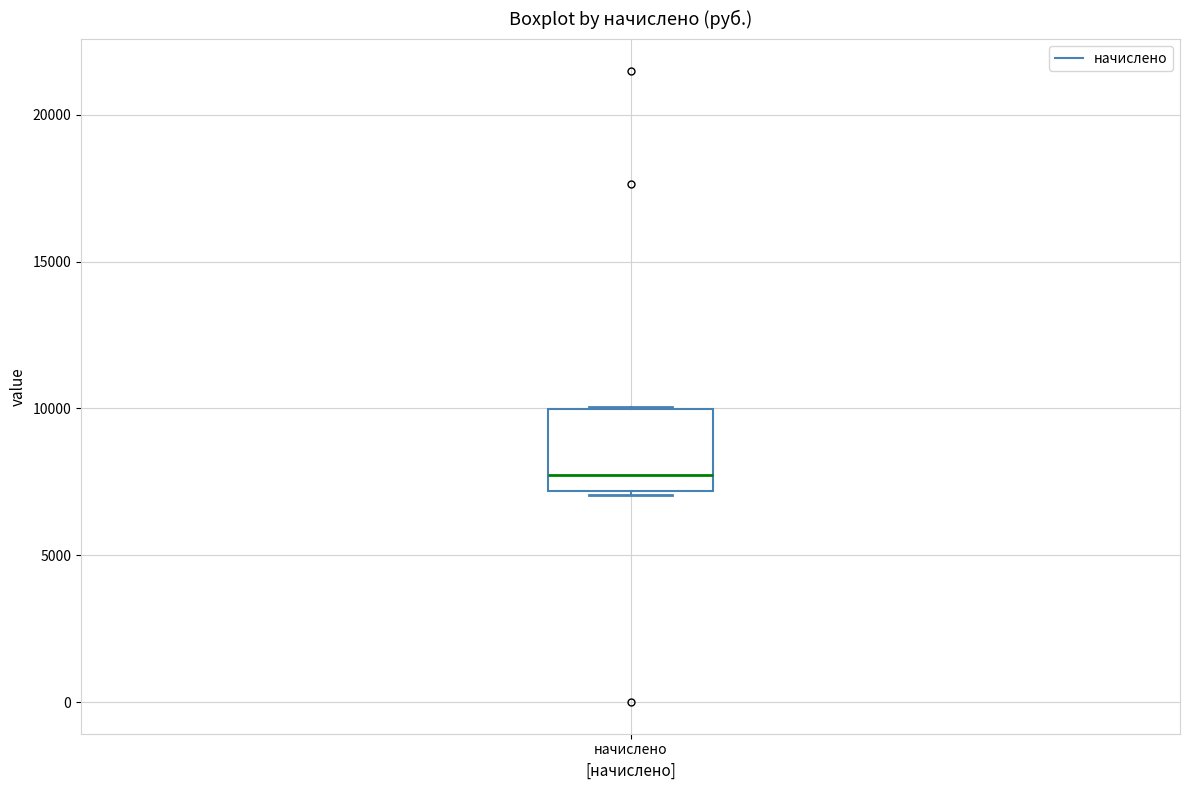

Where is the upper edge of the box for начислено on the y-axis? The values are not printed on the chart, so give them approximately, as read against the axis.

10000